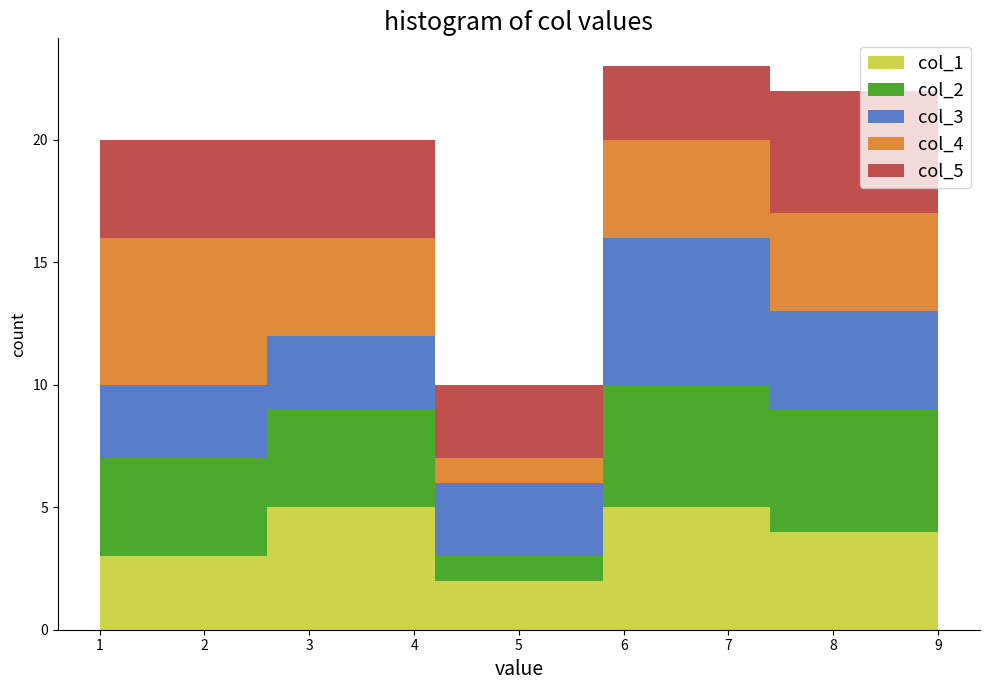

Reading left to right, list every stacked bar in this chart as the range it spans on the x-axis followed by its total height. The values are not printed on the chart, so give them approximately, as read against the axis.

1.0 to 2.6: 20
2.6 to 4.2: 20
4.2 to 5.8: 10
5.8 to 7.4: 23
7.4 to 9.0: 22